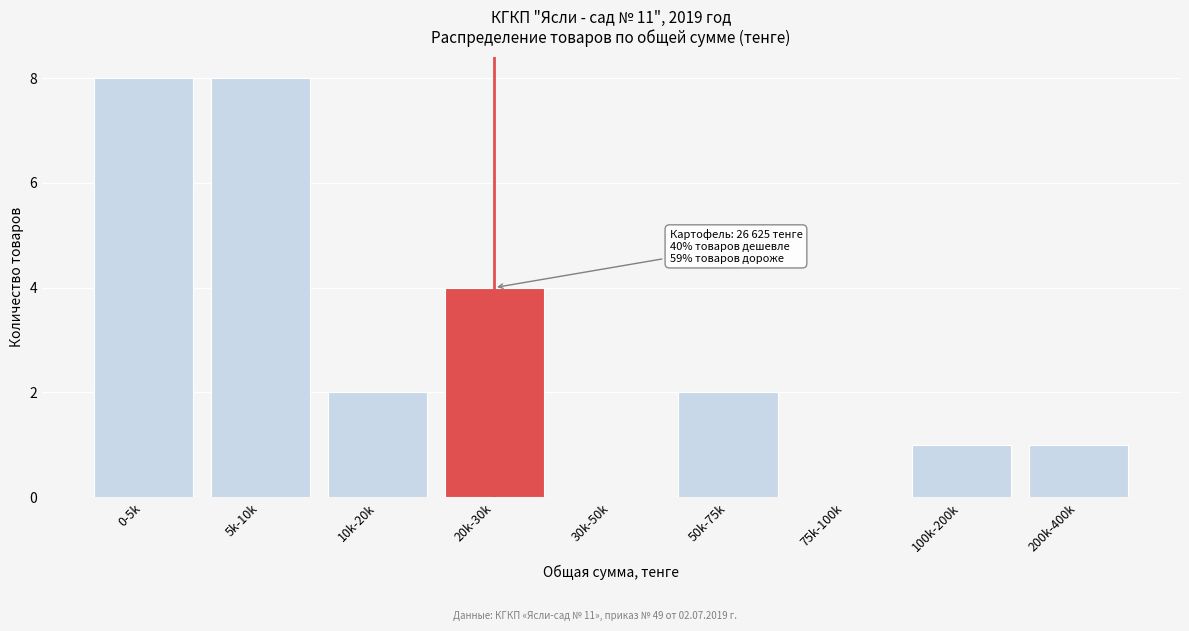

Reading left to right, extract all data points from this chart.

0-5k=8	5k-10k=8	10k-20k=2	20k-30k=4	30k-50k=0	50k-75k=2	75k-100k=0	100k-200k=1	200k-400k=1